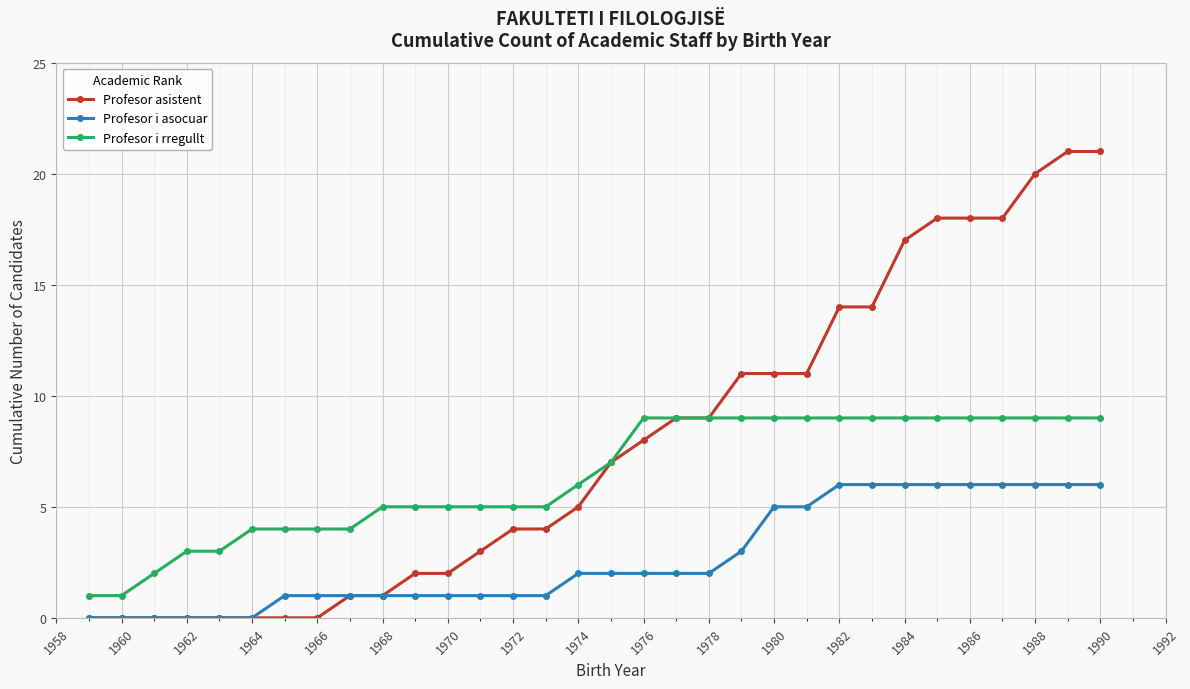

Is this an area chart (filled region under the line)?

No